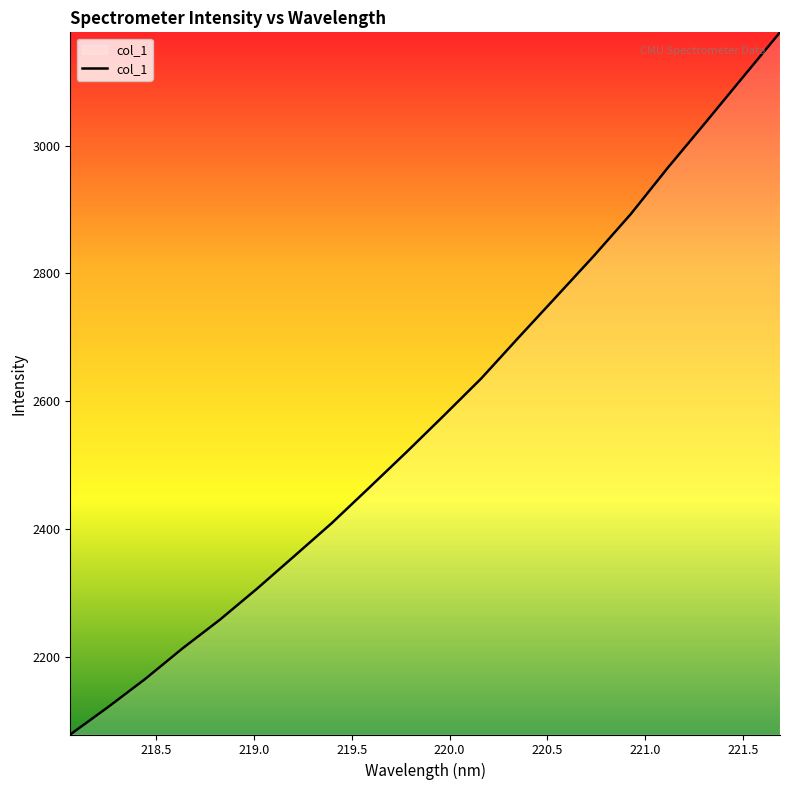

What is the minimum value shown in the chart?

2078.1